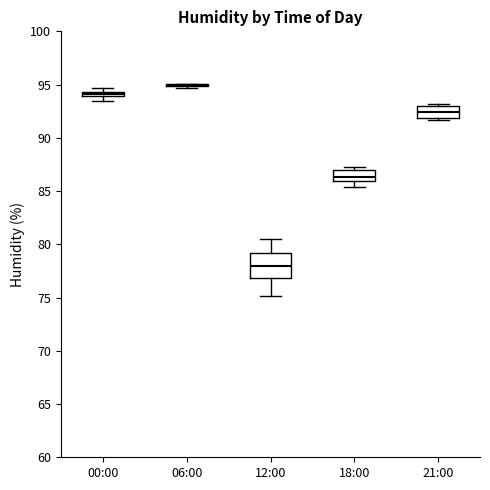

Comparing the boxes themselves (not the whiskers), which one is the tallest?

12:00